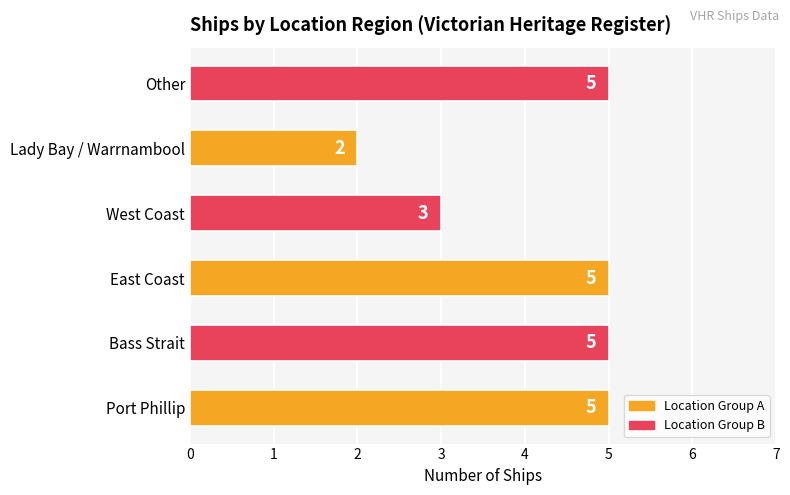

Which label corresponds to the smallest value in the chart?

Lady Bay / Warrnambool